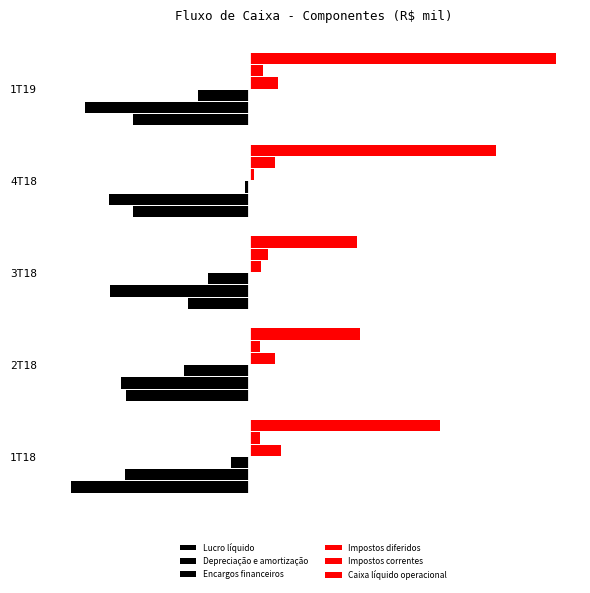

Reading left to right, list all the values displayed in this chart.

Lucro líquido: -26452	-18348	-9037	-17218	-17180
Depreciação e amortização: -18430	-18974	-20596	-20729	-24348
Encargos financeiros: -2669	-9613	-6140	-580	-7642
Impostos diferidos: 4743	3889	1790	708	4368
Impostos correntes: 1664	1596	2791	3908	2025
Caixa líquido operacional: 28385	16494	16092	36728	45585